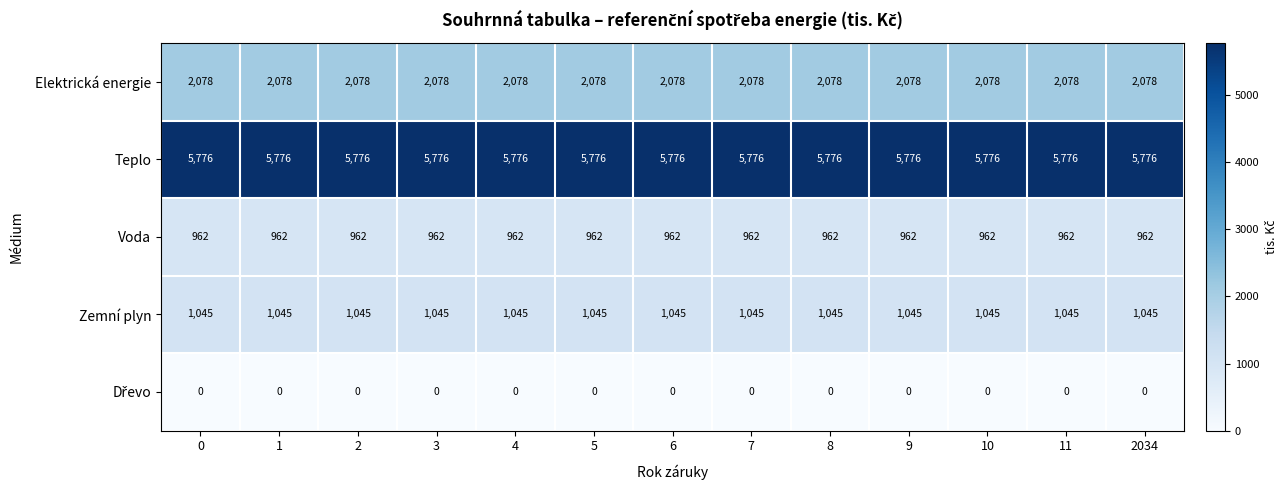

What is the total value across all series at 8?

9861